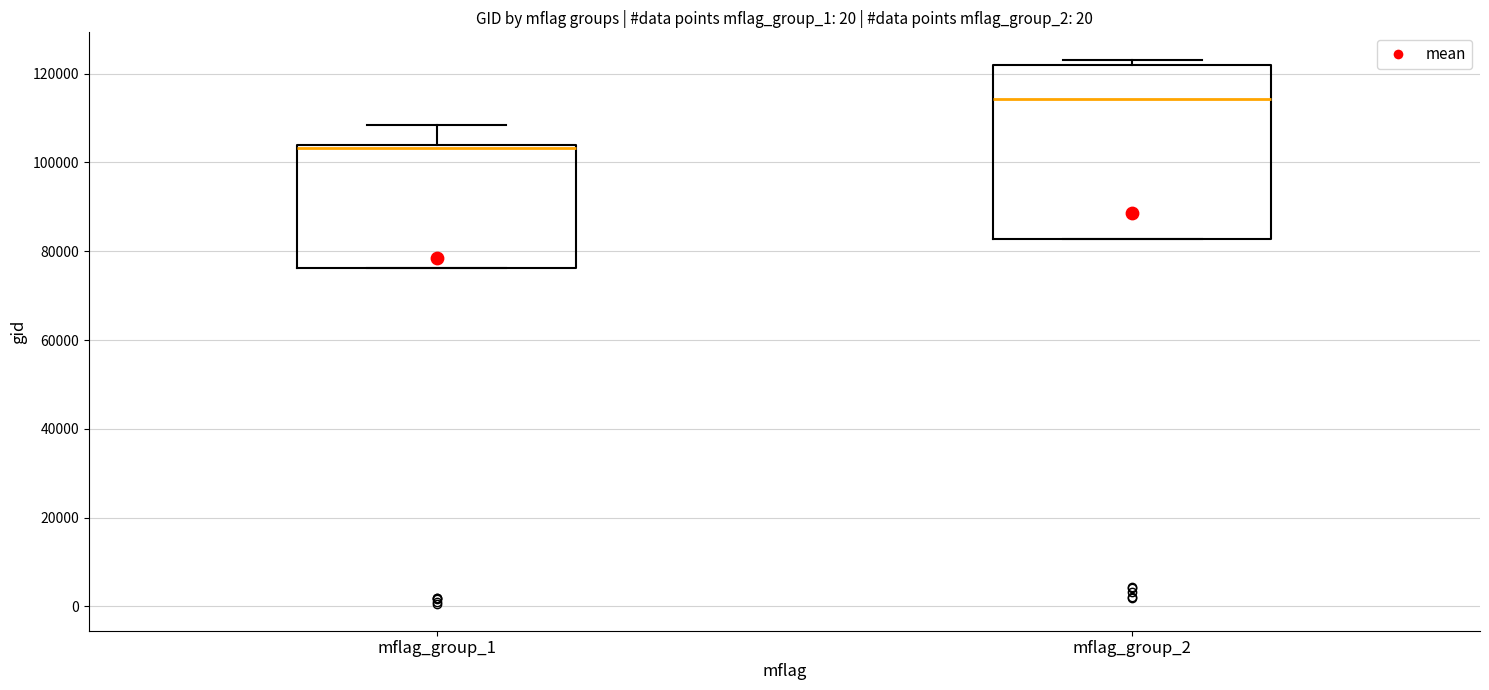

Reading left to right, read every box against the y-axis: the position of its median line, the range the box covers, and the ends of its whiskers. The values are not printed on the chart, so give them approximately, as read against the axis.

mflag_group_1: median 104000 (just below the box's upper edge), box 76000 to 104000, whiskers 76000 to 108000
mflag_group_2: median 114000, box 82000 to 122000, whiskers 82000 to 124000